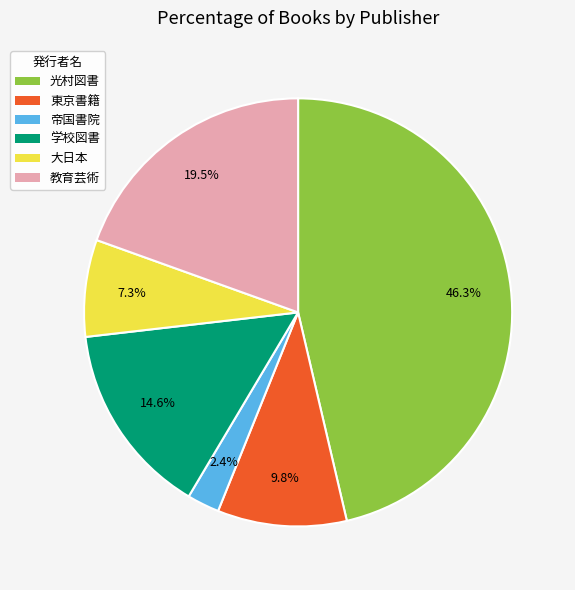

Is there any slice that represents more than half of the pie?

No